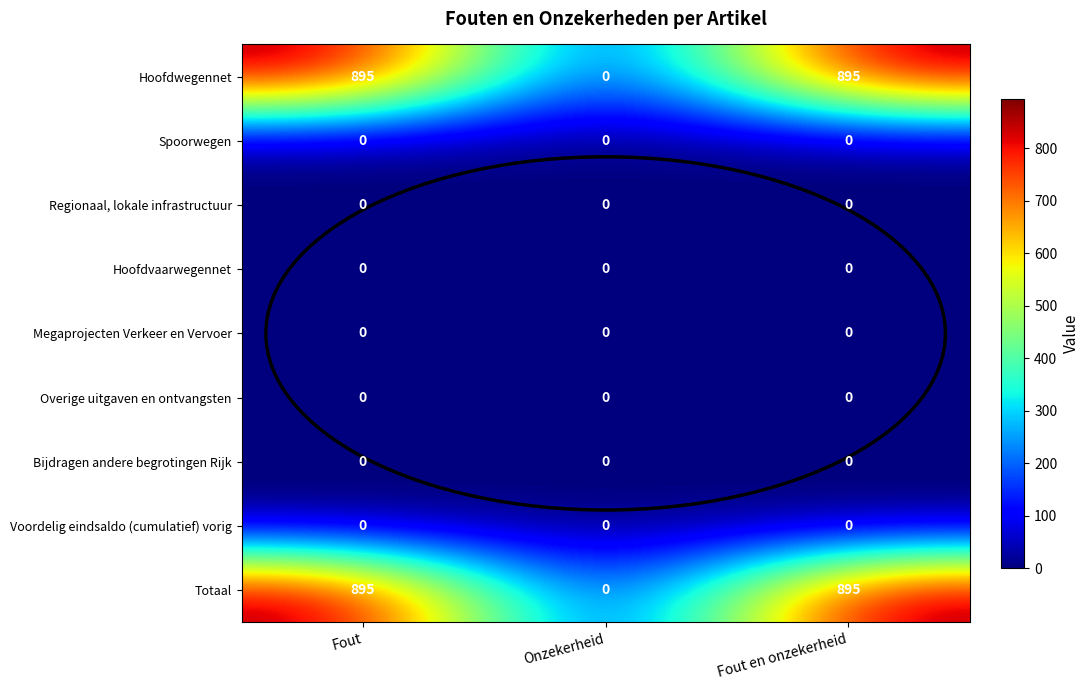

What is the difference between the highest and lowest values at Fout?

895